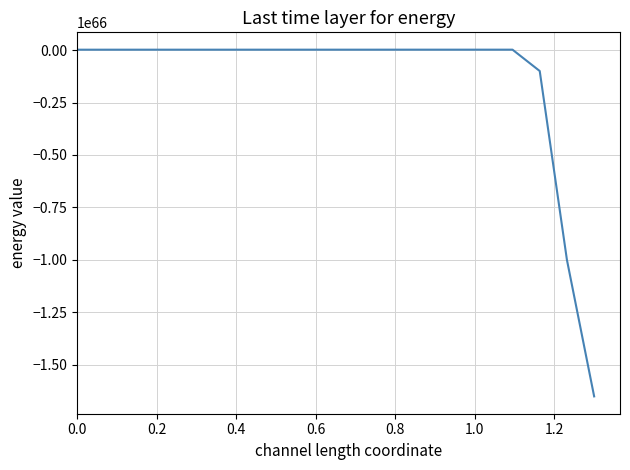

What is the average value?

-136104867534999989316208290975792538037999568263724606895066972160